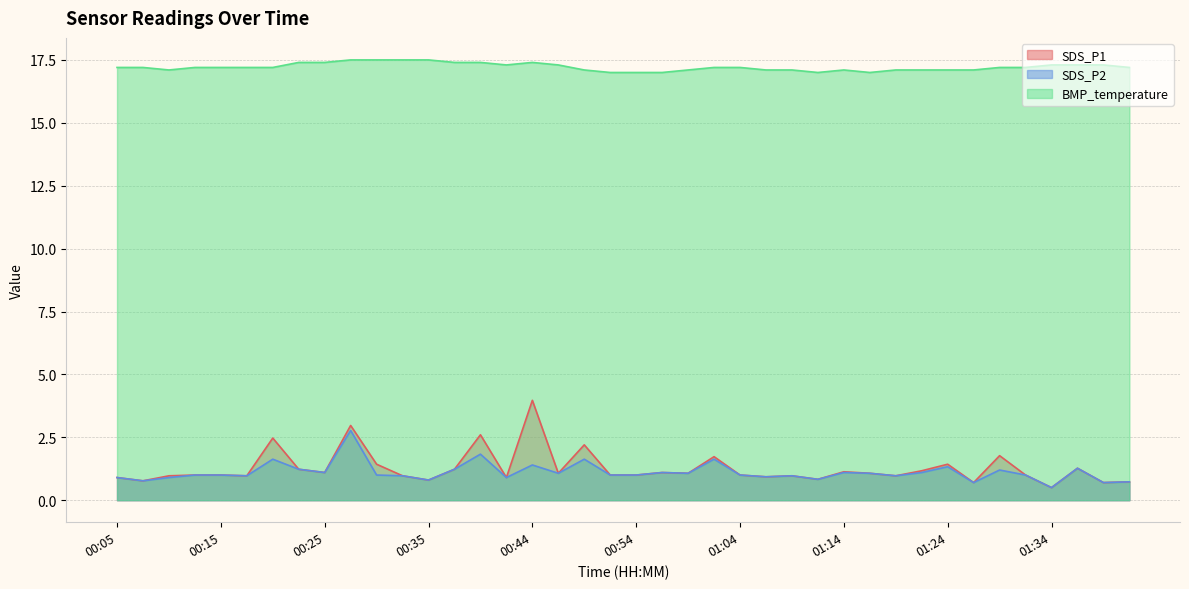

Which series has the largest range (max minus min)?

SDS_P1